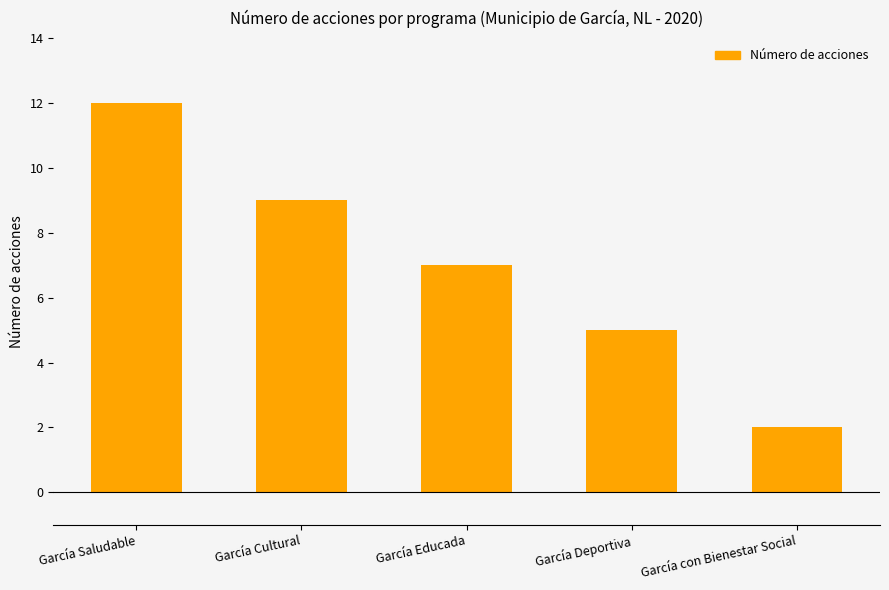

Read the value at García Educada.

7